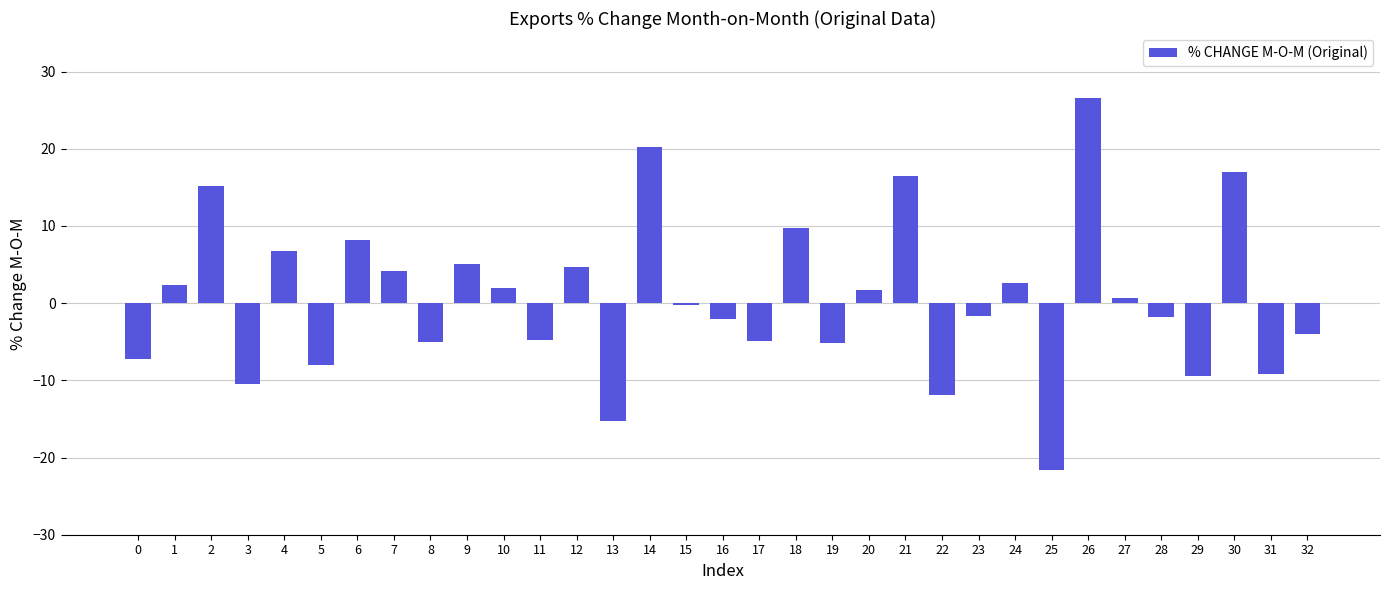

What is the smallest value displayed?

-21.6